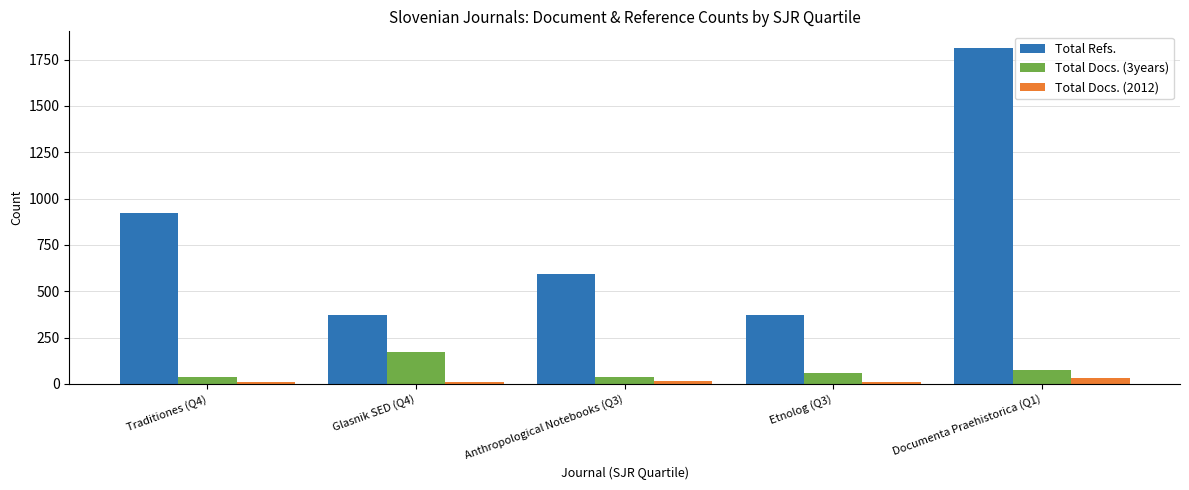

At how many categories does at least one series exceed 1684?

1